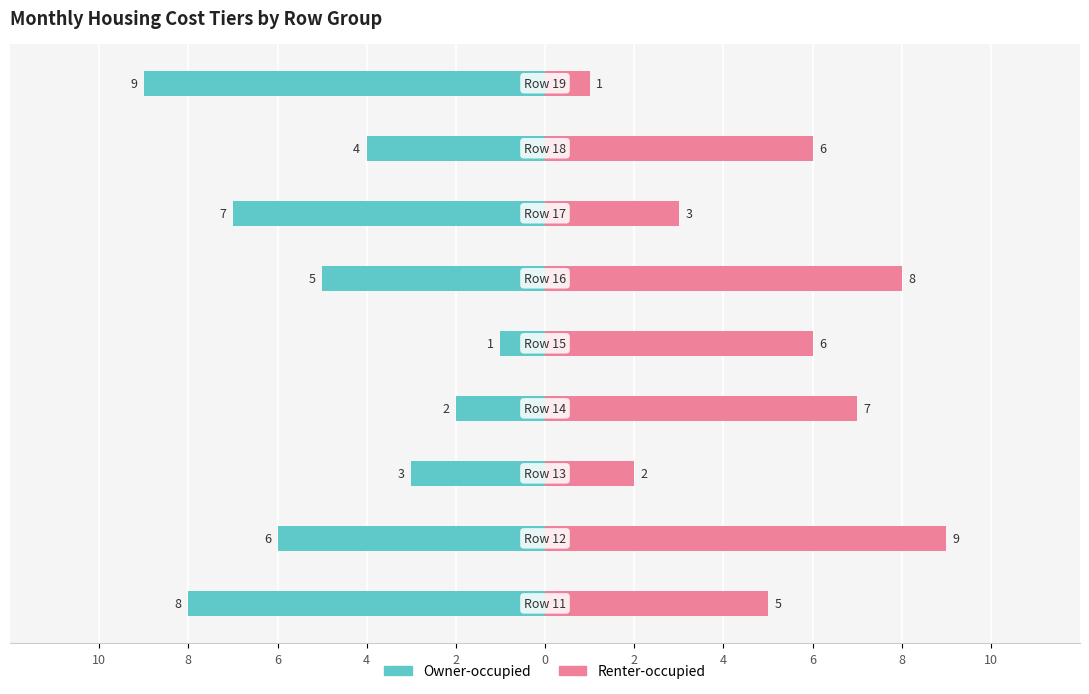

Rank the series by their average value, from highest to lowest.

Renter-occupied, Owner-occupied